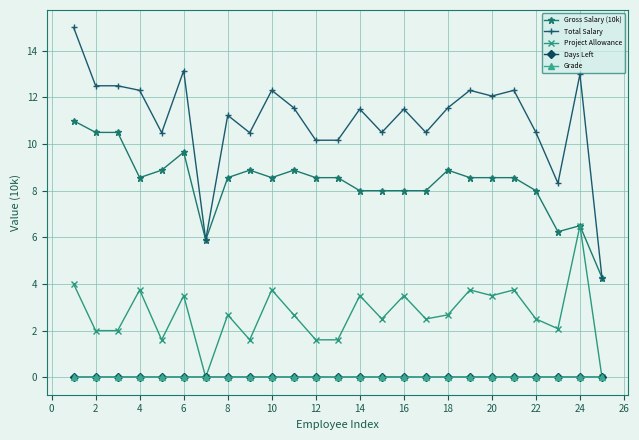

Which series has the widest spread of values?

Total Salary